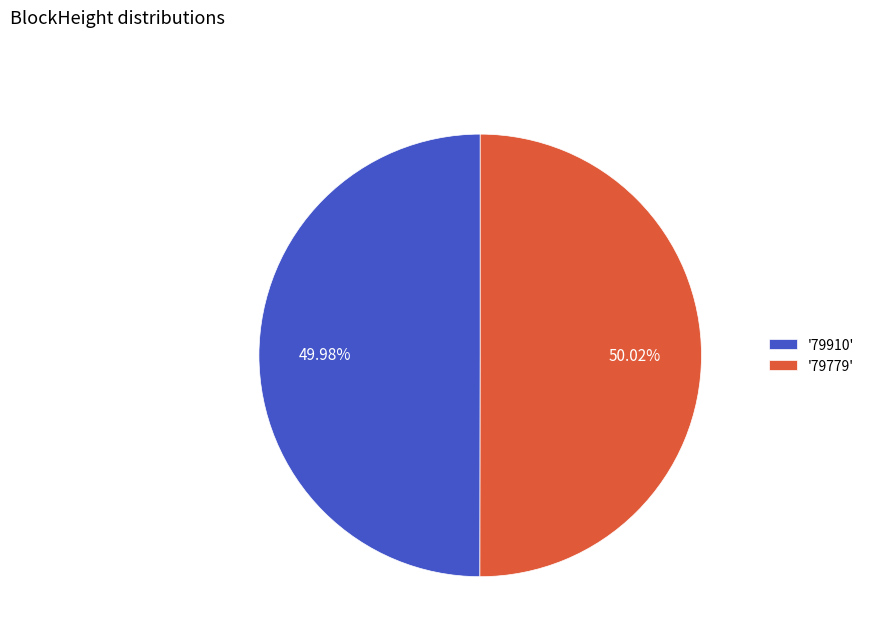

Combined, do '79779' and '79910' account for over 50%?

Yes